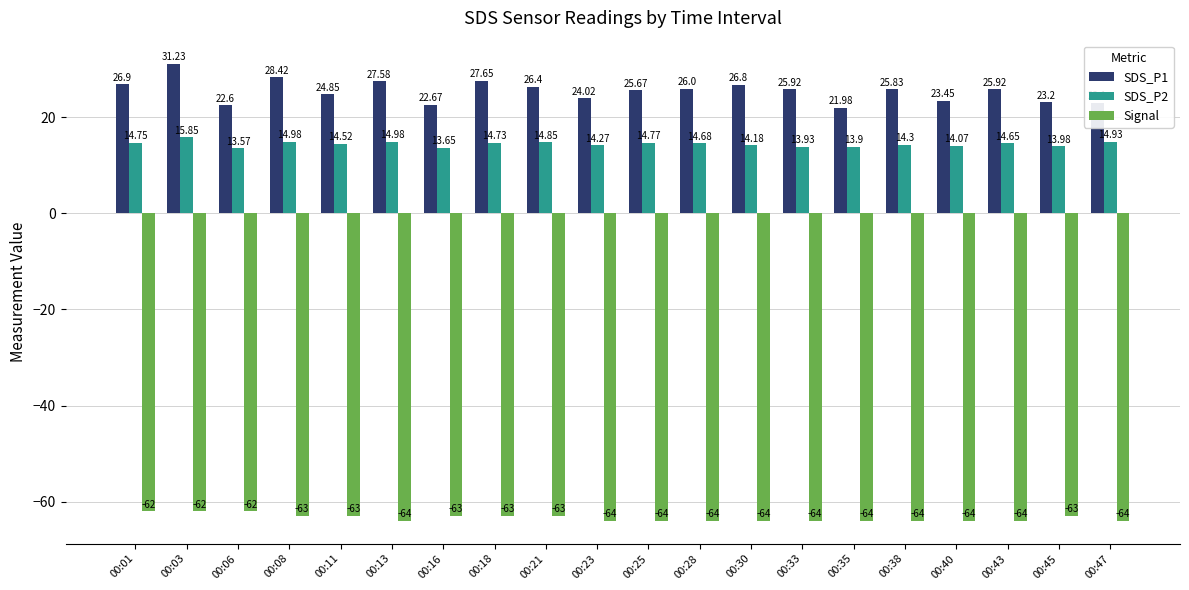

Is the value of Signal at 00:38 greater than the value of SDS_P2 at 00:06?

No